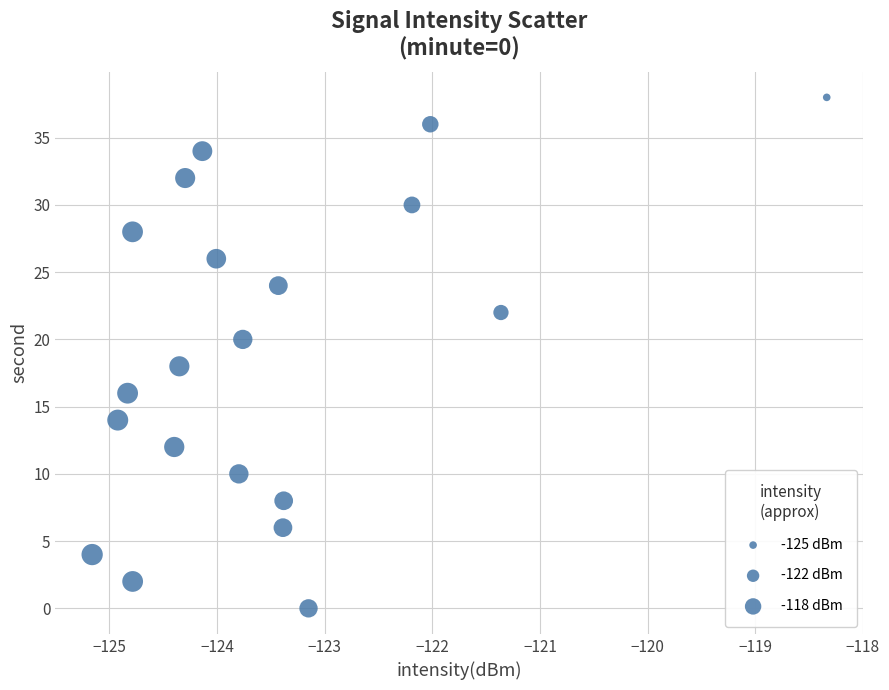

What is the range of Y values (max minus min)?

38